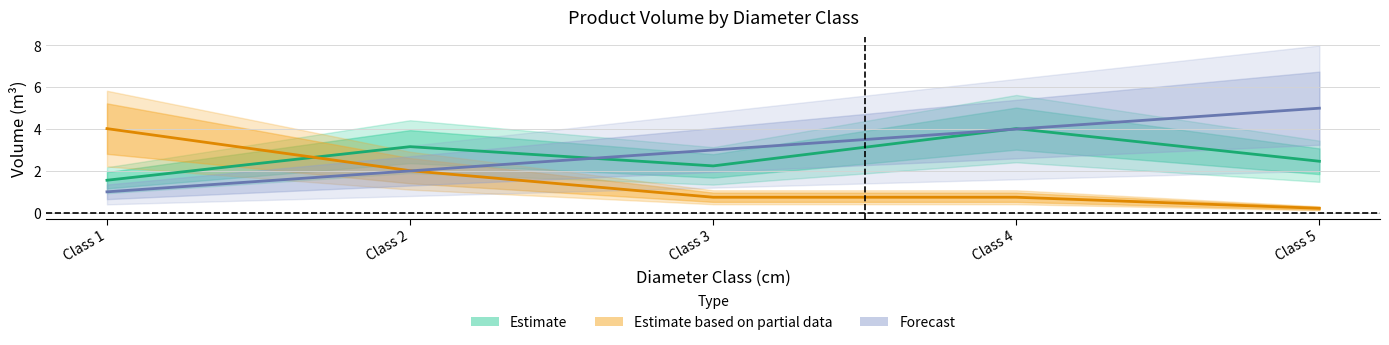

At which category does the chart reach its peak across all series?

Class 5